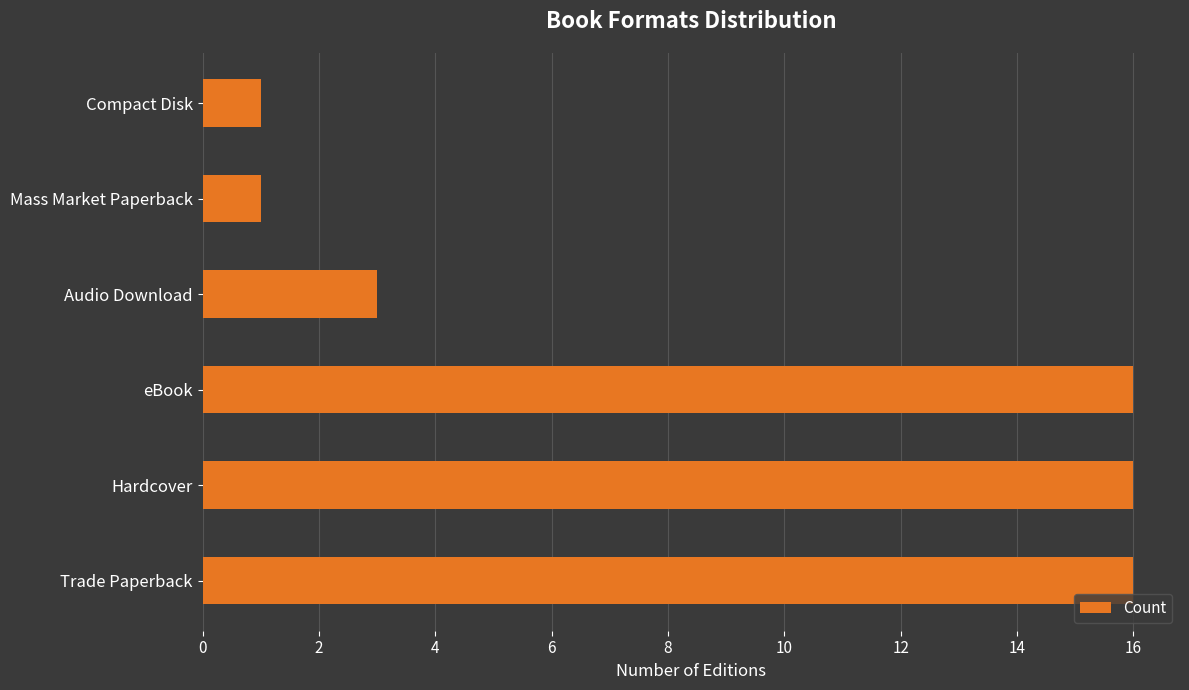

What is the smallest value displayed?

1